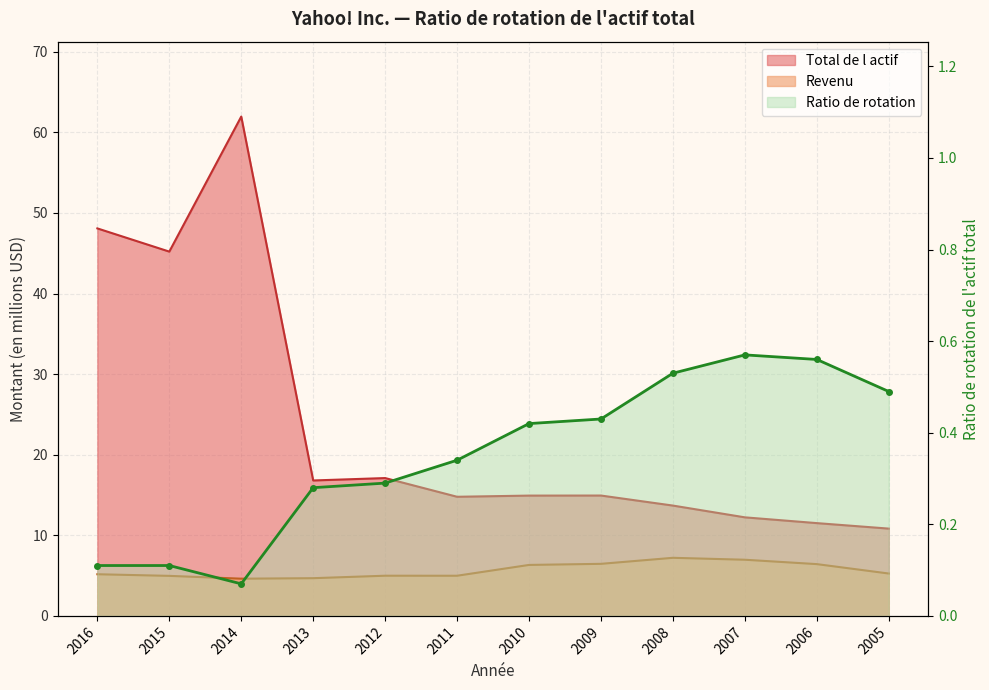

How many interior local valleys does the Ratio de rotation series have?

1